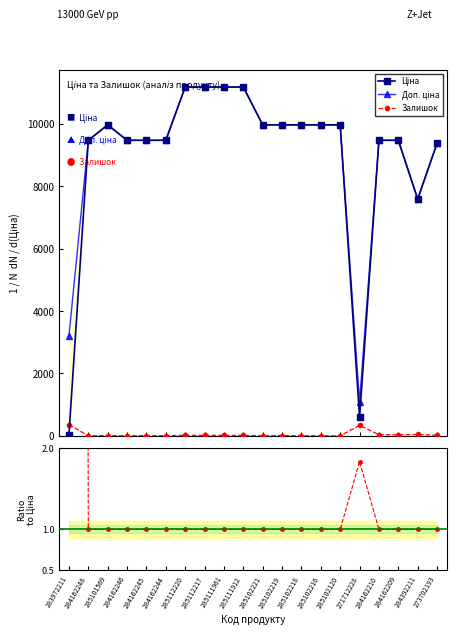

The value of Доп./Ціна at 285111912 is 1.5. True or false?

False